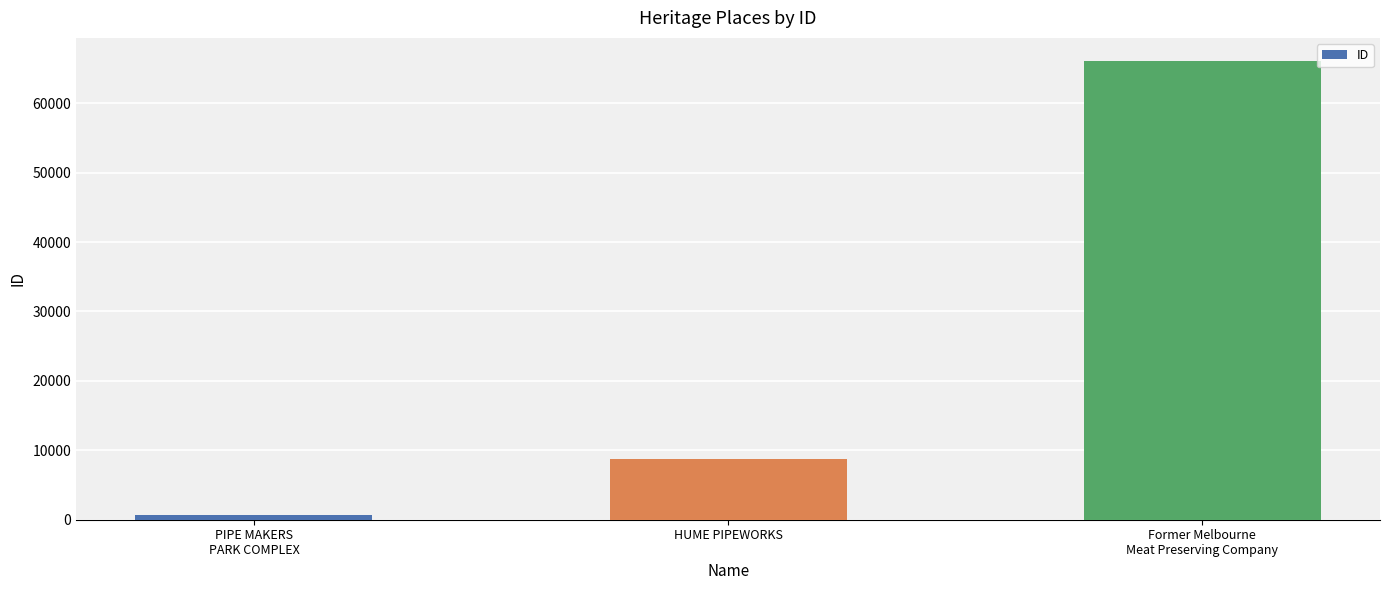

Which has a higher value, HUME PIPEWORKS or PIPE MAKERS
PARK COMPLEX?

HUME PIPEWORKS